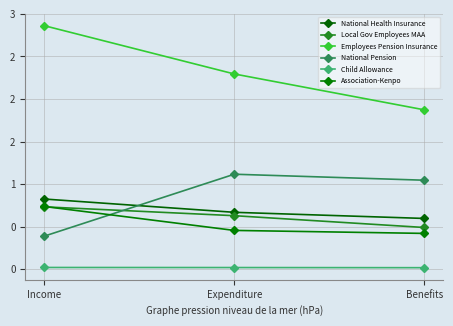

The value of National Pension at Expenditure is 1.1. True or false?

True